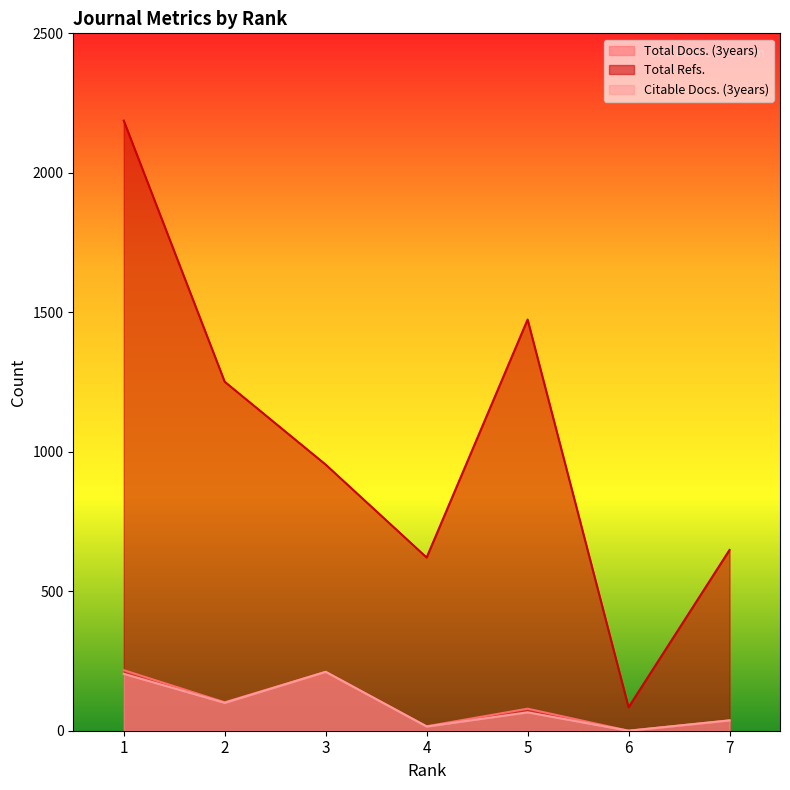

Reading left to right, what are all the values shown in this chart?

Total Docs. (3years): 1=217	2=102	3=211	4=16	5=79	6=0	7=37
Total Refs.: 1=2187	2=1251	3=954	4=621	5=1474	6=84	7=648
Citable Docs. (3years): 1=204	2=100	3=211	4=15	5=66	6=0	7=37